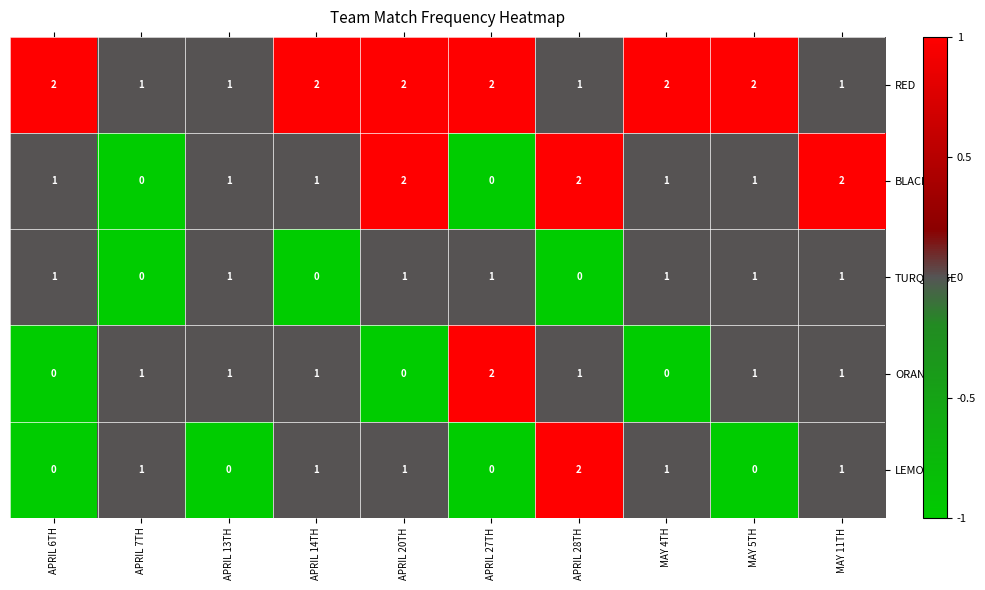

True or false: ORANGE has a value of 1 at APRIL 28TH.

True